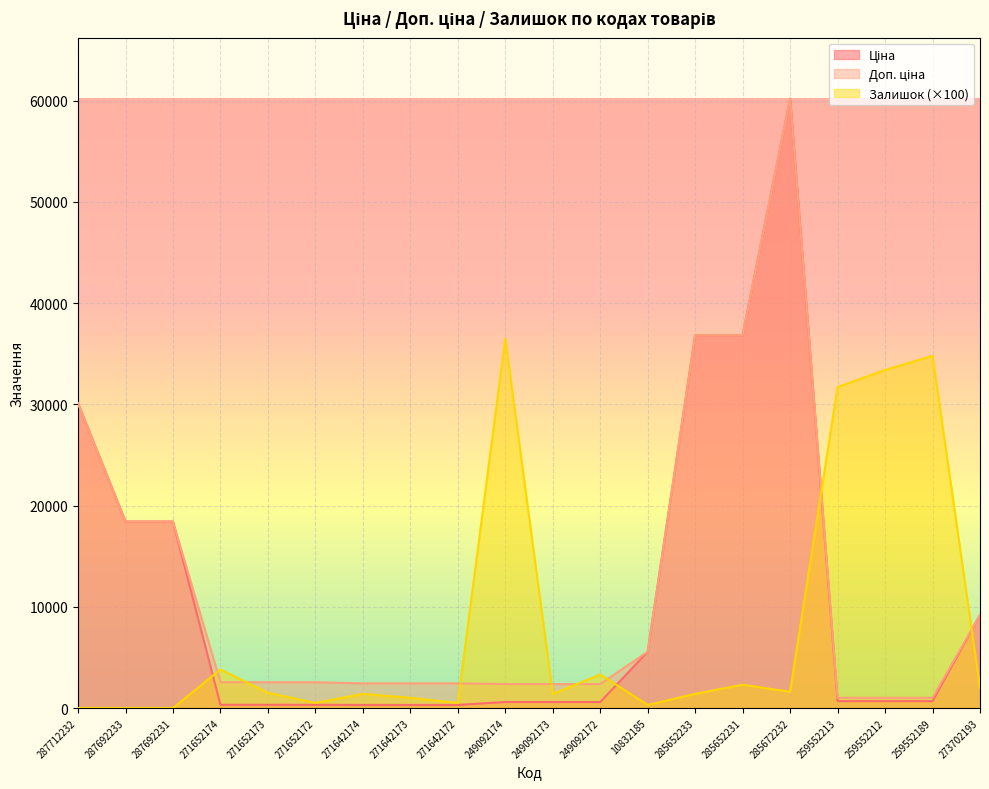

What is the label of the 20th point from the left?

273702193